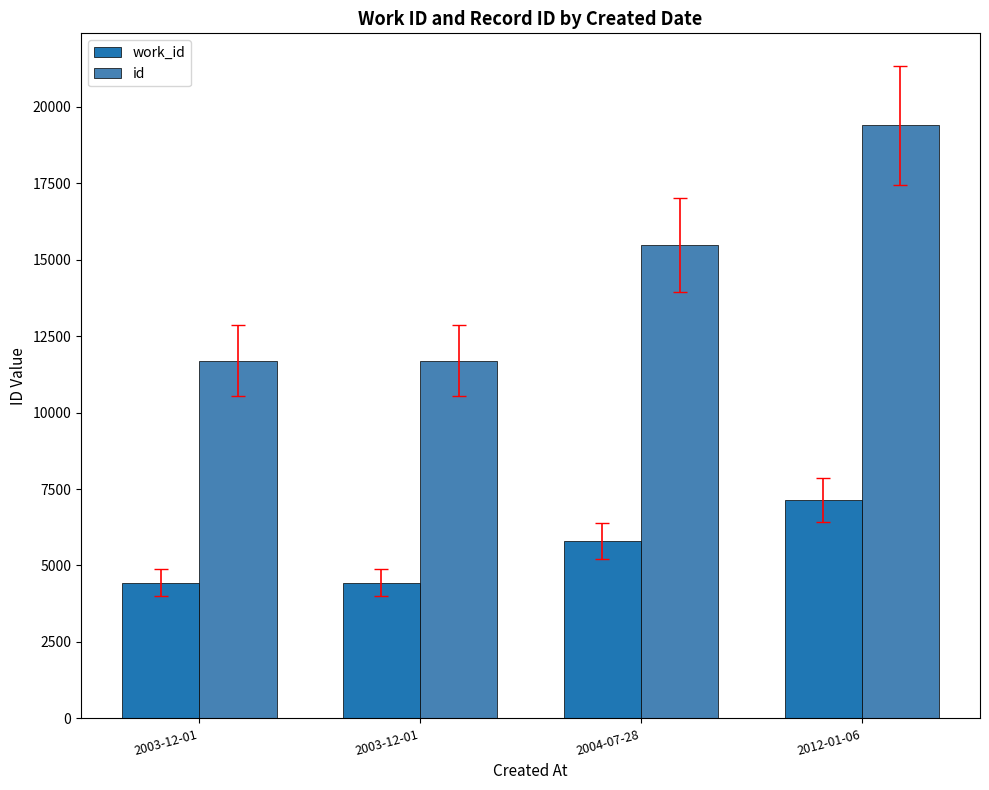

True or false: work_id has a value of 4443 at 2003-12-01.

True